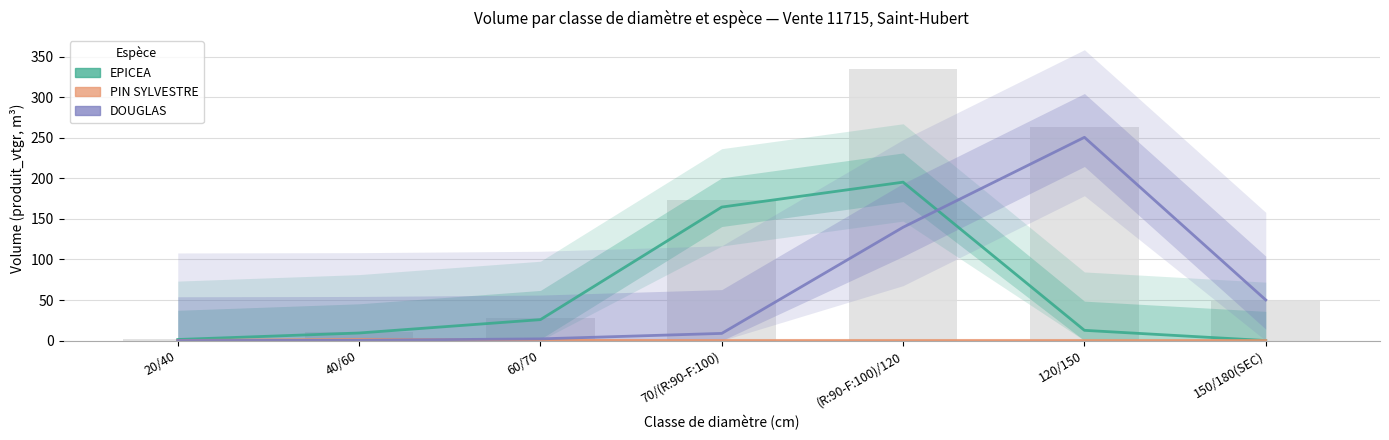

Reading right to left, what are all the values shown in this chart?

EPICEA: 0.0	12.6	195.3	164.6	25.8	9.3	1.3
PIN SYLVESTRE: 0.0	0.0	0.0	0.0	0.3	1.4	0.1
DOUGLAS: 50.1	250.6	139.7	8.8	2.1	0.4	0.0